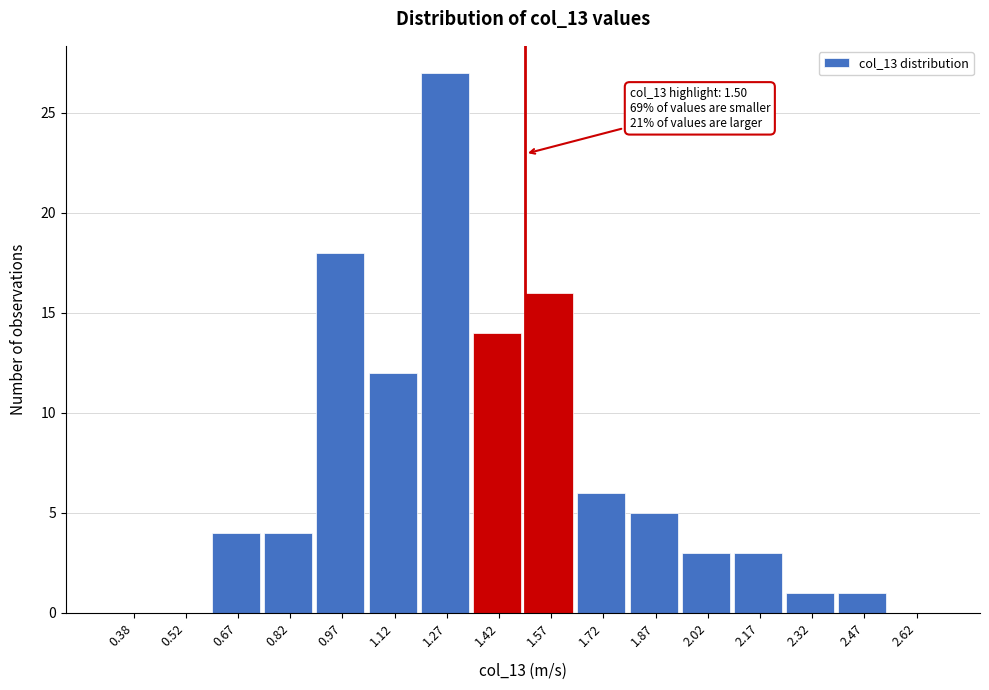

Over which range of the x-axis is the bar tallest?

1.20 to 1.35